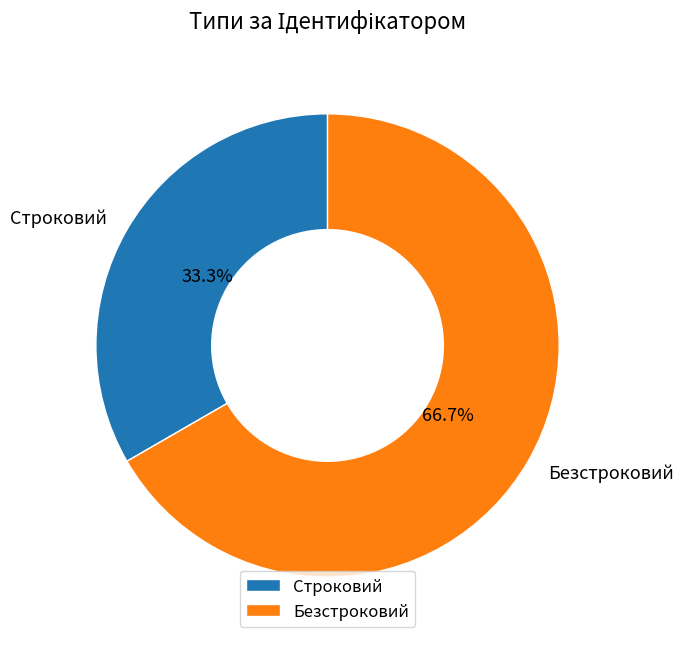

What percentage is the Безстроковий slice, to the nearest percent?

67%